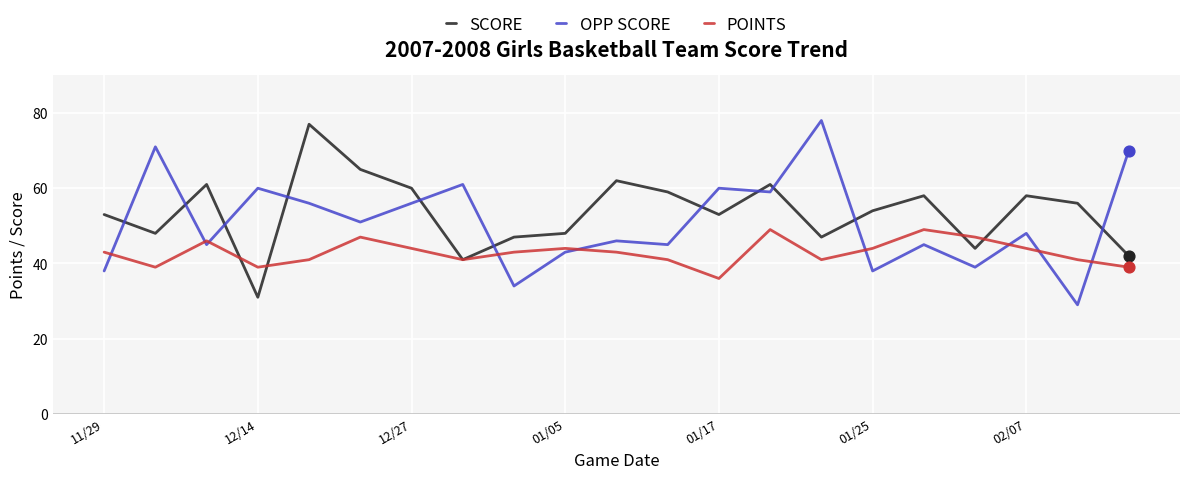

List the series in order of their overall mean, highest first.

SCORE, OPP SCORE, POINTS